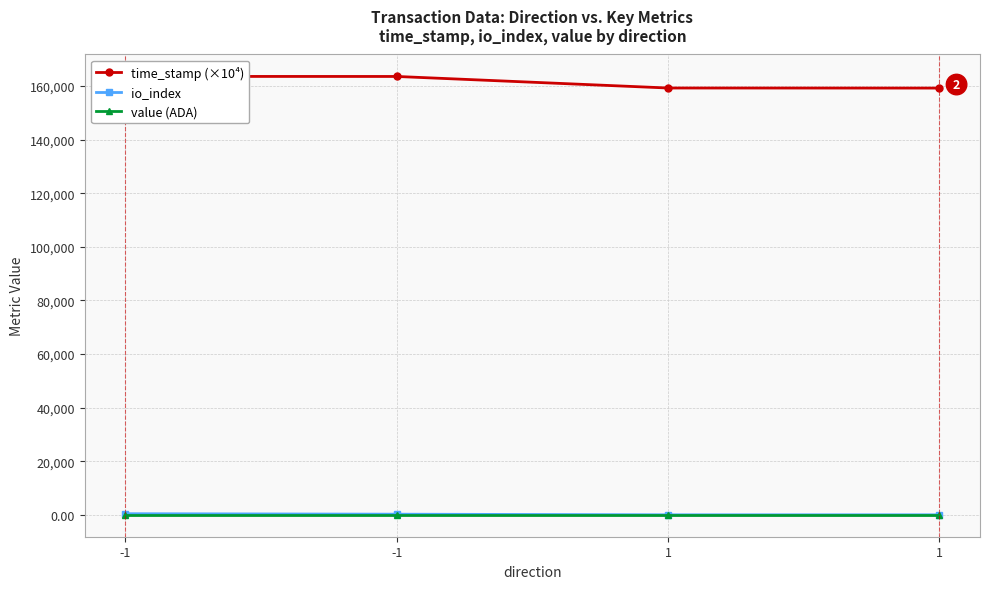

What is the highest value of the time_stamp (×10⁴) series?

163585.3